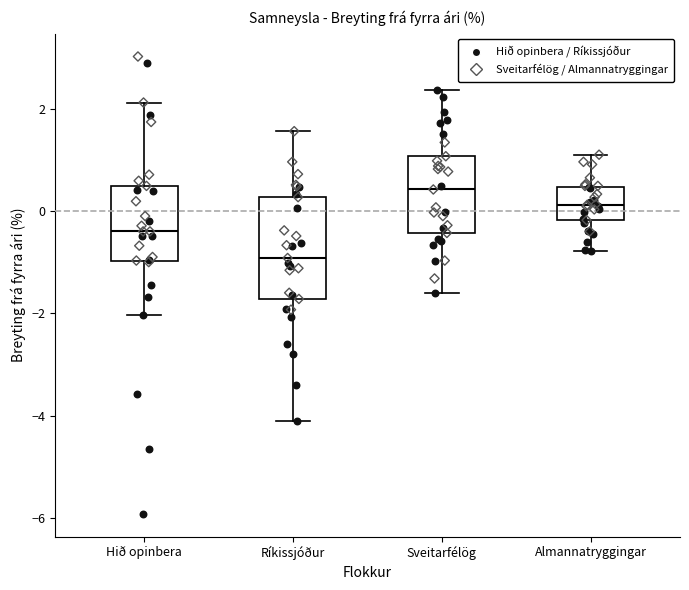

Reading left to right, transcribe this box plot: for each box, give where its median line is, the range the box spans, and where its two whiskers end, as read against the y-axis. The values are not printed on the chart, so give them approximately, as read against the axis.

Hið opinbera: median -0.4, box -1.0 to 0.4, whiskers -2.0 to 2.2
Ríkissjóður: median -1.0, box -1.8 to 0.2, whiskers -4.0 to 1.6
Sveitarfélög: median 0.4, box -0.4 to 1.0, whiskers -1.6 to 2.4
Almannatryggingar: median 0.2, box -0.2 to 0.4, whiskers -0.8 to 1.2